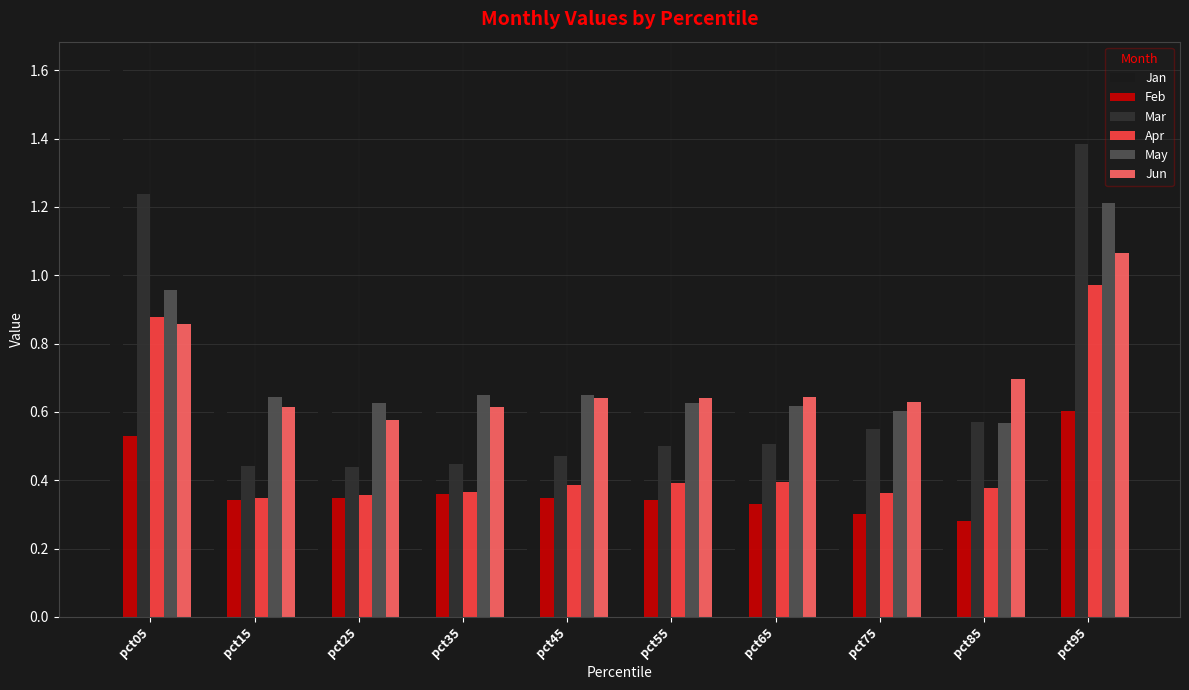

Which series has the widest spread of values?

Jan